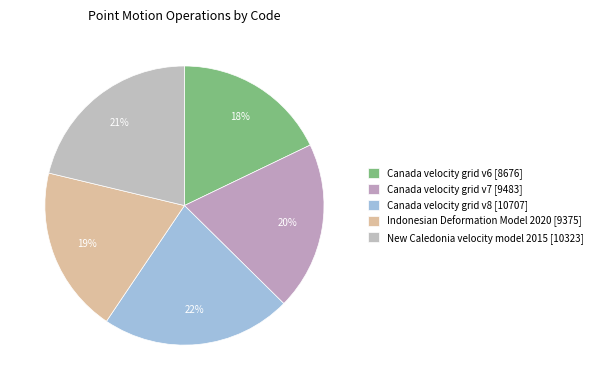

Count the number of slices in the pie.

5